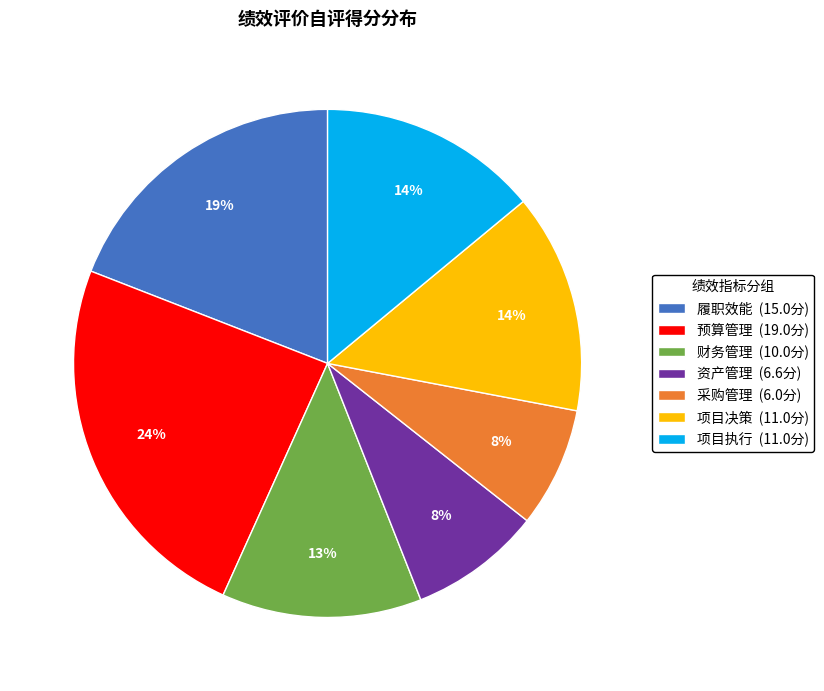

The 预算管理 (19.0分) slice represents 19% of the pie. True or false?

False